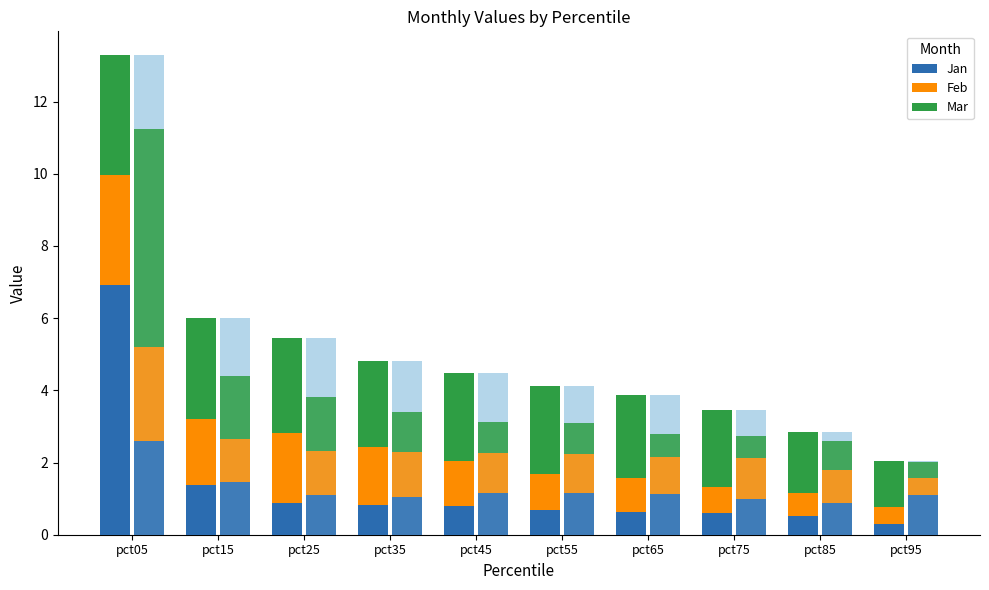

What is the minimum value for Mar?

1.3